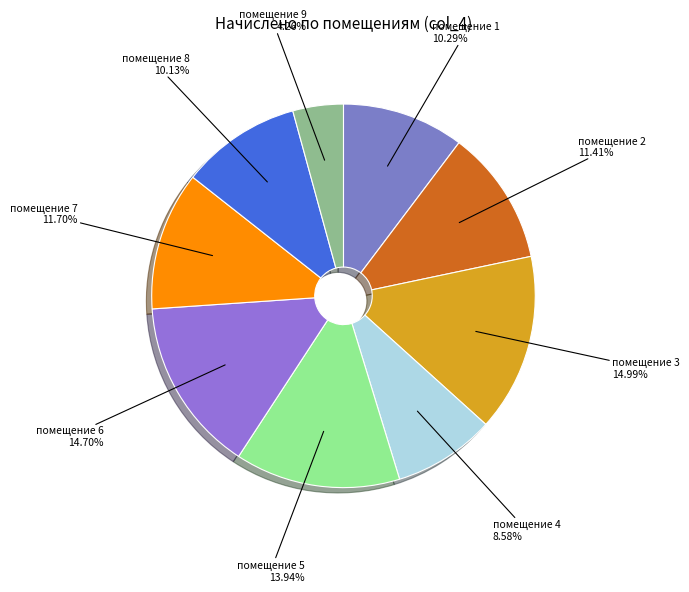

Count the number of slices in the pie.

9